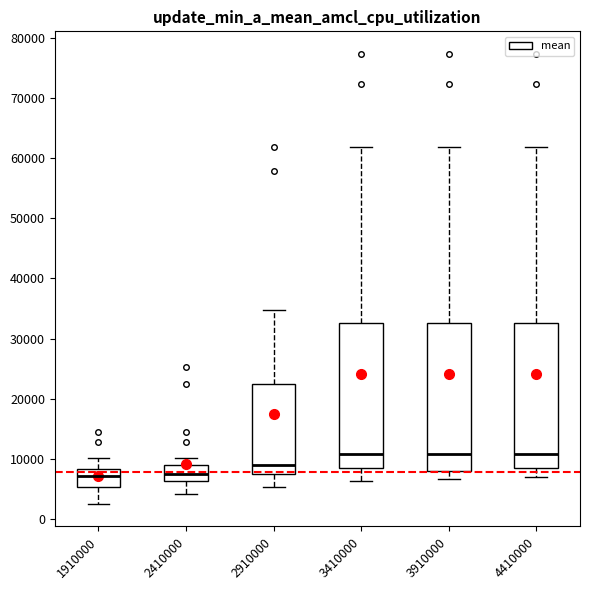

Reading left to right, read every box against the y-axis: the position of its median line, the range the box covers, and the ends of its whiskers. The values are not printed on the chart, so give them approximately, as read against the axis.

1910000: median 7000, box 5000 to 8000, whiskers 3000 to 10000
2410000: median 8000, box 6000 to 9000, whiskers 4000 to 10000
2910000: median 9000, box 8000 to 23000, whiskers 5000 to 35000
3410000: median 11000, box 9000 to 33000, whiskers 6000 to 62000
3910000: median 11000, box 8000 to 33000, whiskers 7000 to 62000
4410000: median 11000, box 9000 to 33000, whiskers 7000 to 62000